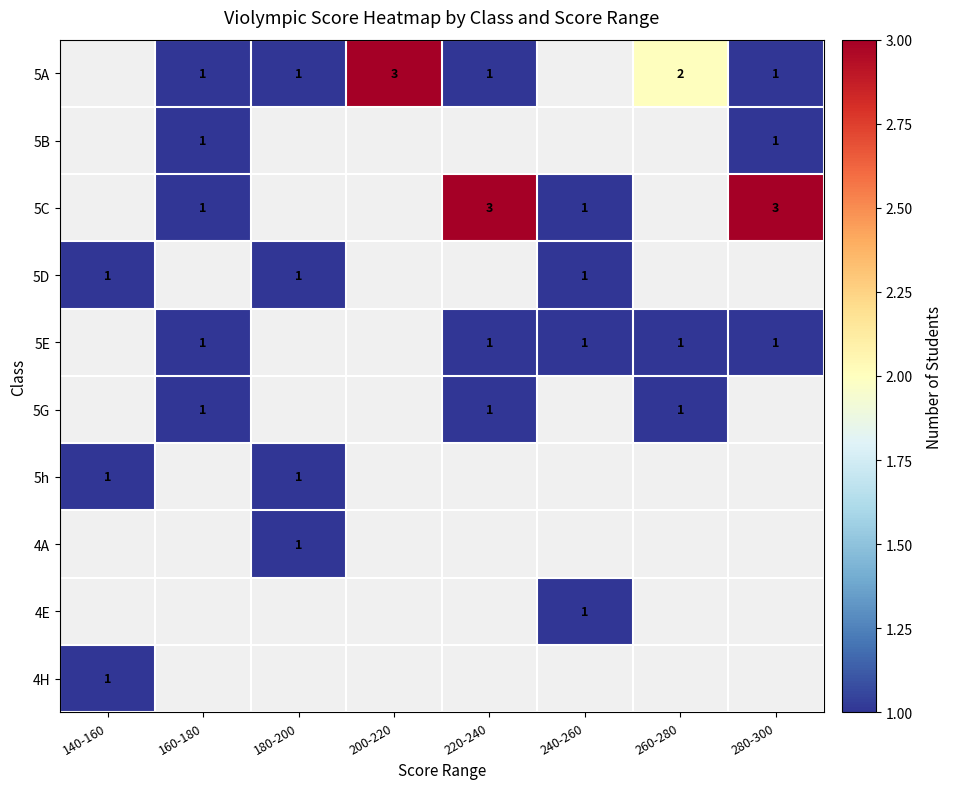

Between 200-220 and 180-200, which is larger?

200-220